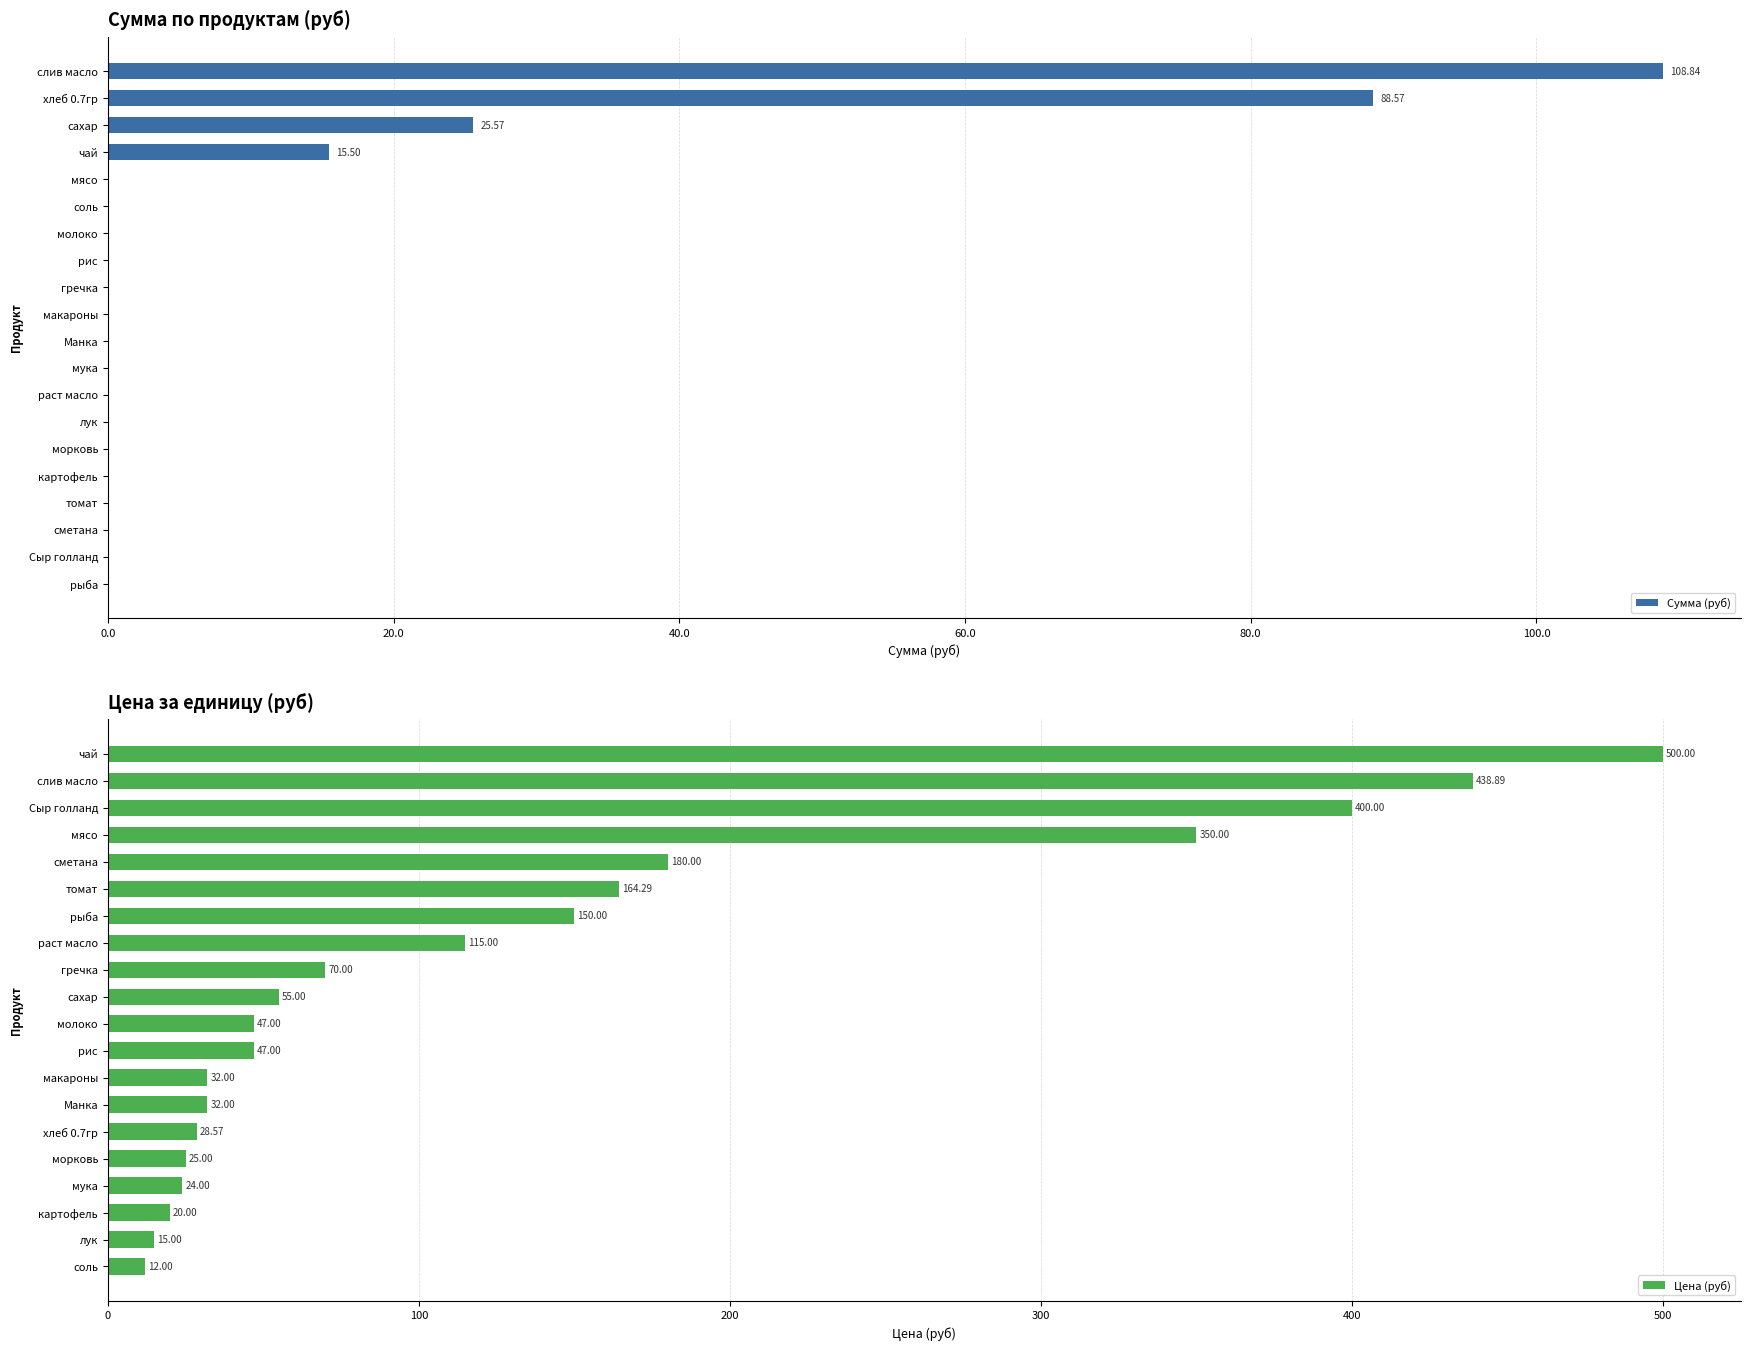

Which series has the widest spread of values?

Цена (руб)